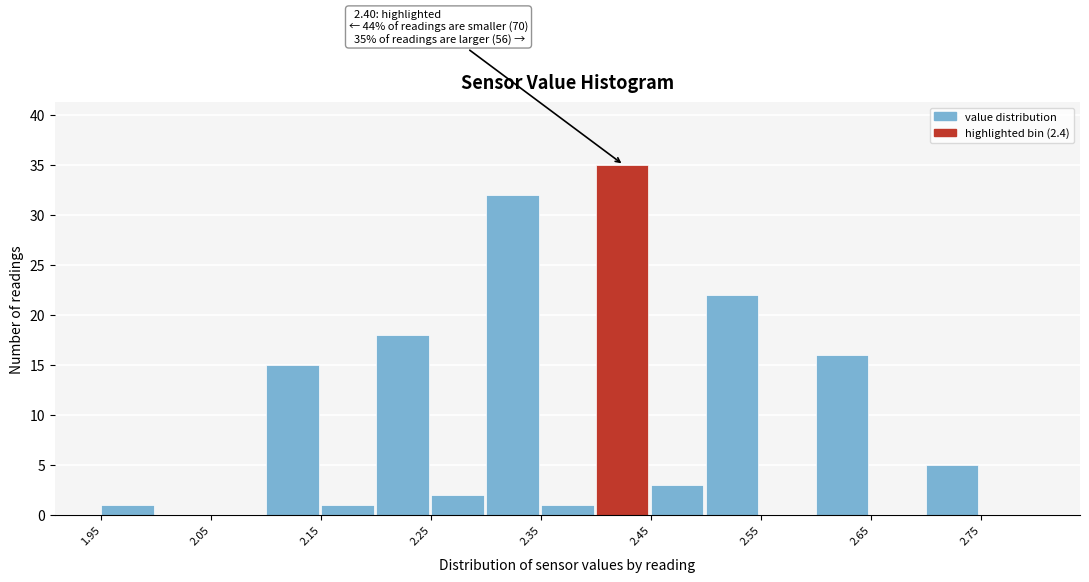

Over which range of the x-axis is the bar tallest?

2.40 to 2.45